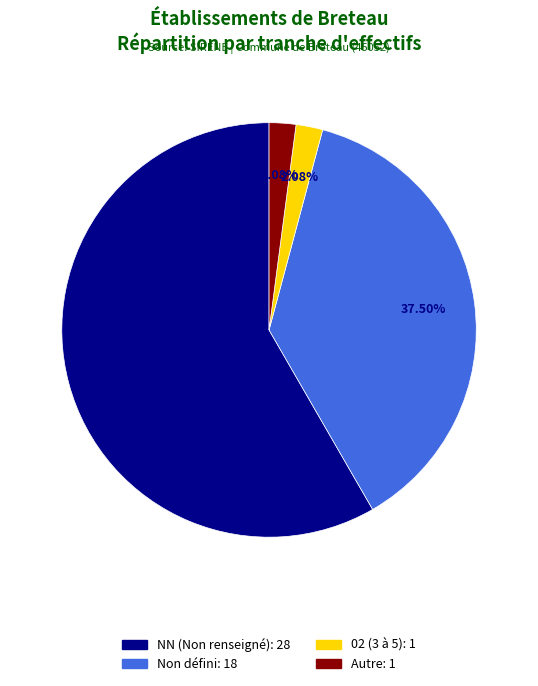

To the nearest percent, what is the difference between the largest and smallest slice percentages?

56%